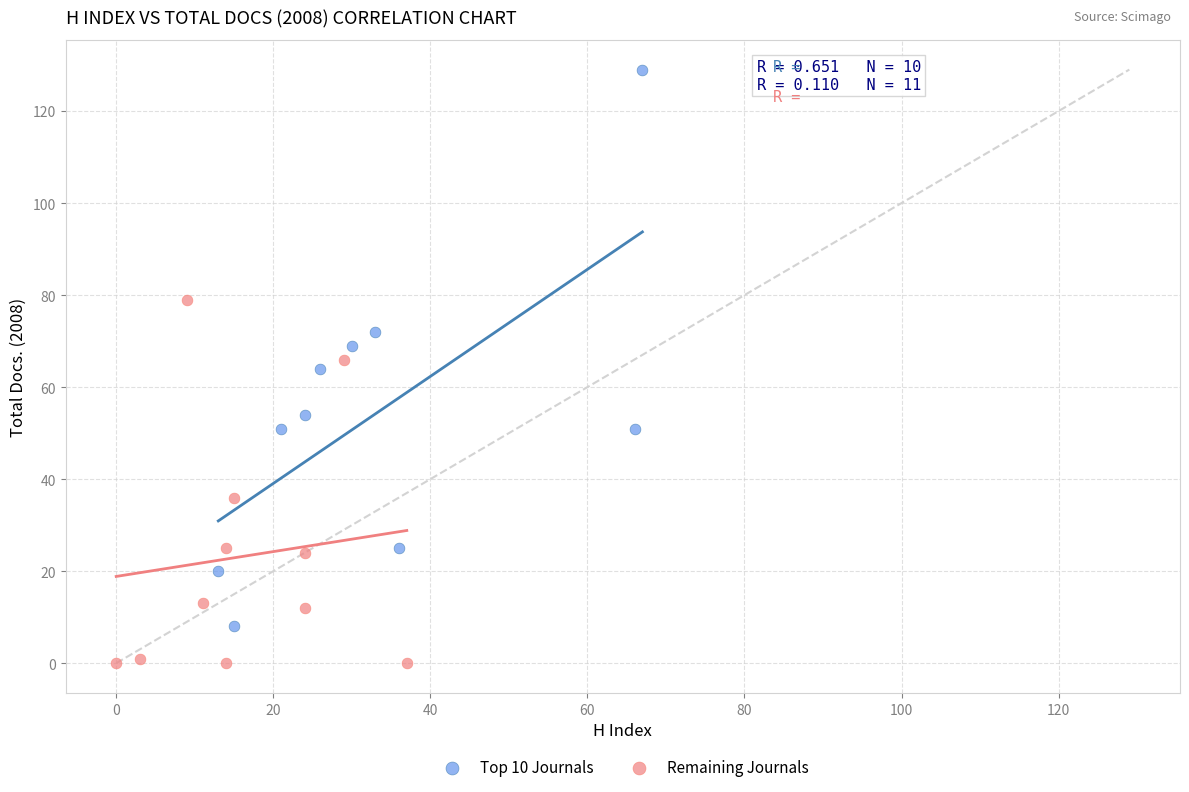

What are all the series names shown in the legend?

Top 10 Journals, Remaining Journals